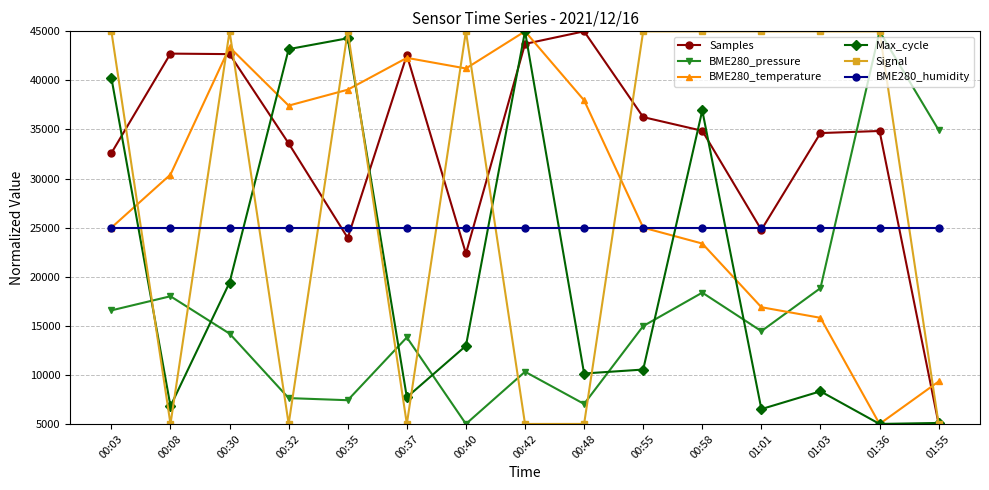

At which category is the sum across all series the highest?

00:30